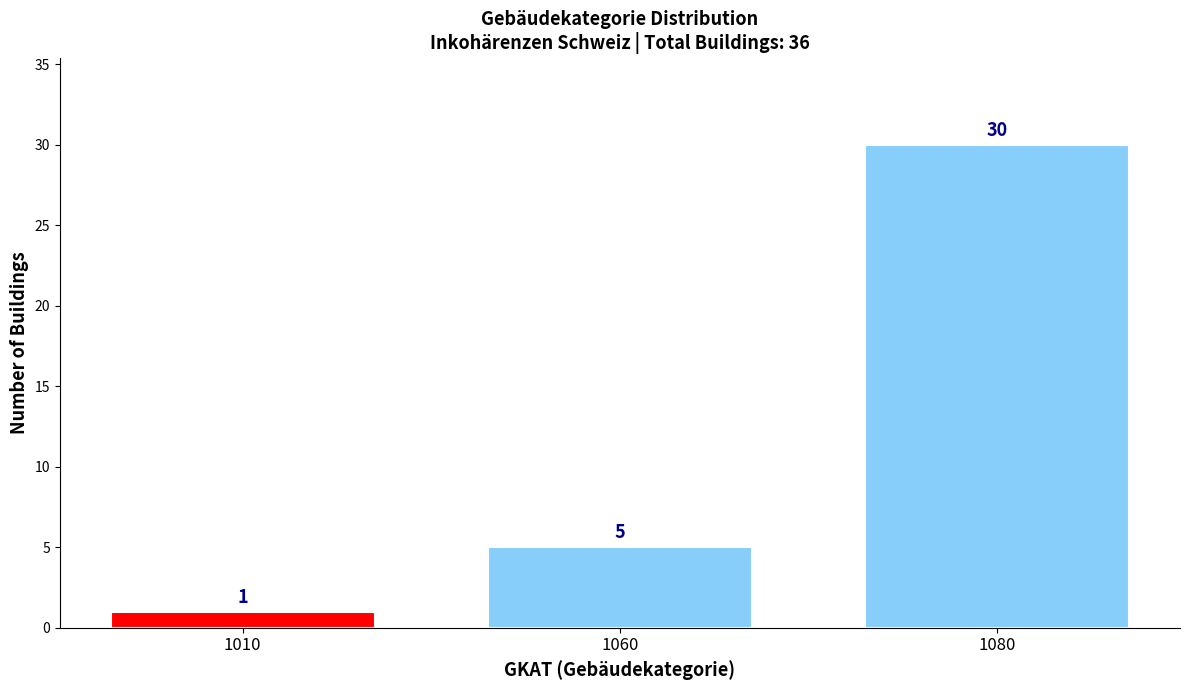

Reading left to right, what are all the values shown in this chart?

1010=1	1060=5	1080=30